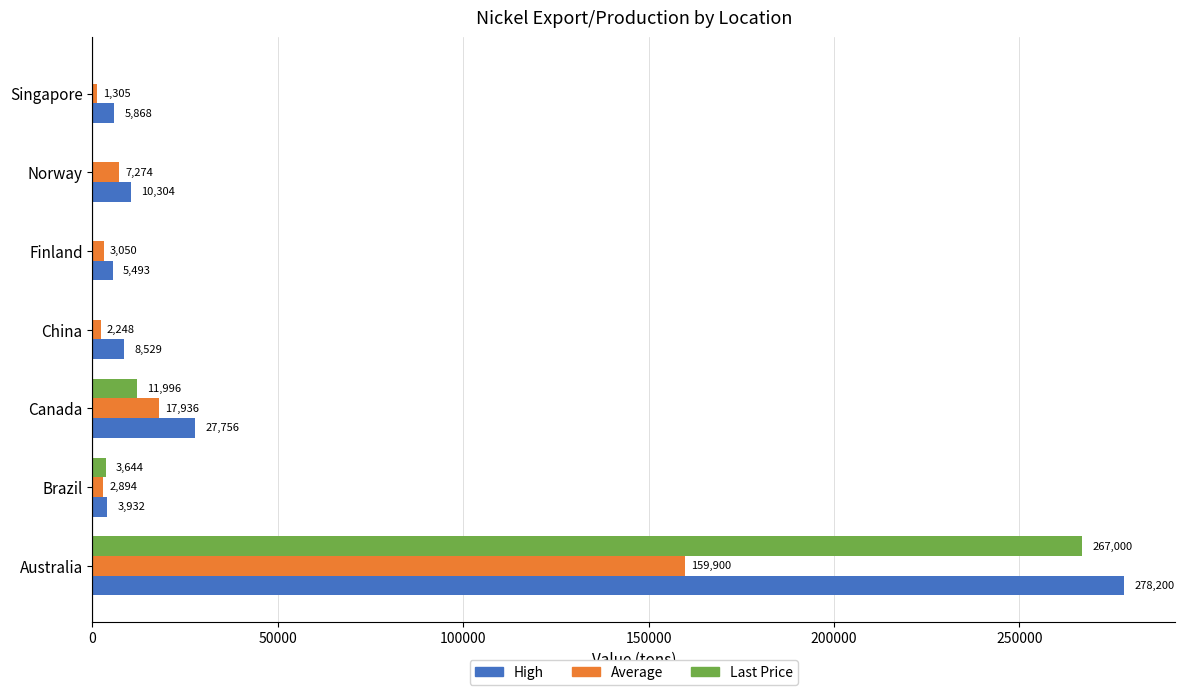

At which category is the sum across all series the highest?

Australia